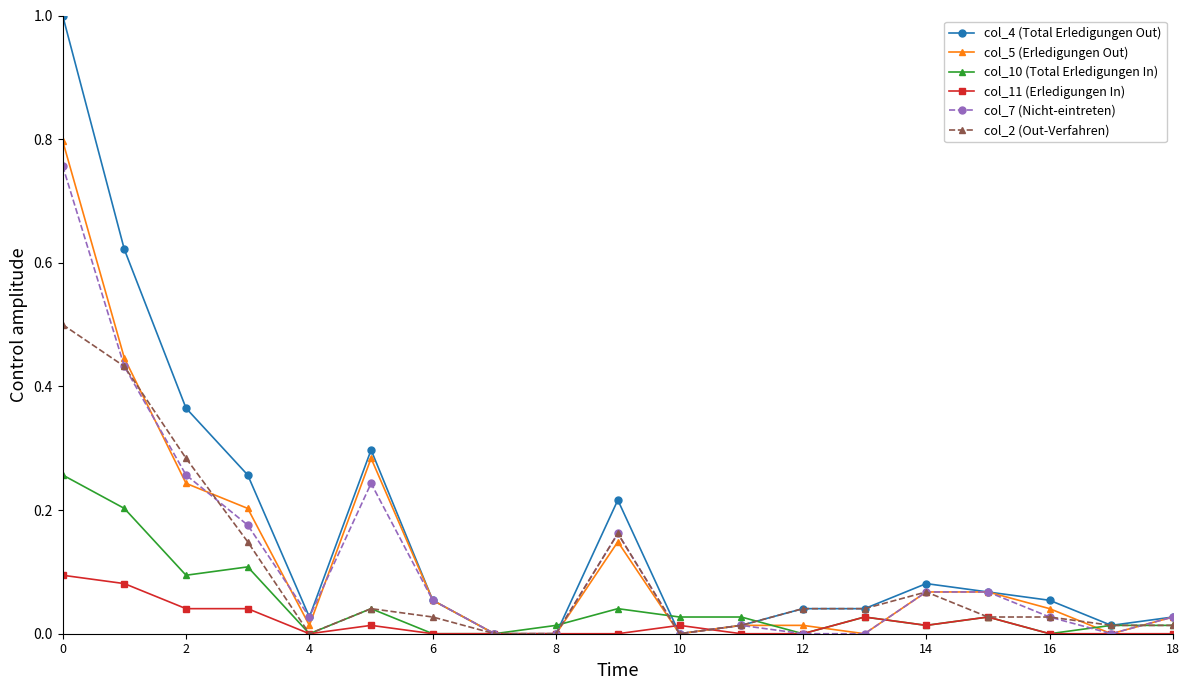

Rank the series by their maximum value, from lowest to highest.

col_11 (Erledigungen In), col_10 (Total Erledigungen In), col_2 (Out-Verfahren), col_7 (Nicht-eintreten), col_5 (Erledigungen Out), col_4 (Total Erledigungen Out)